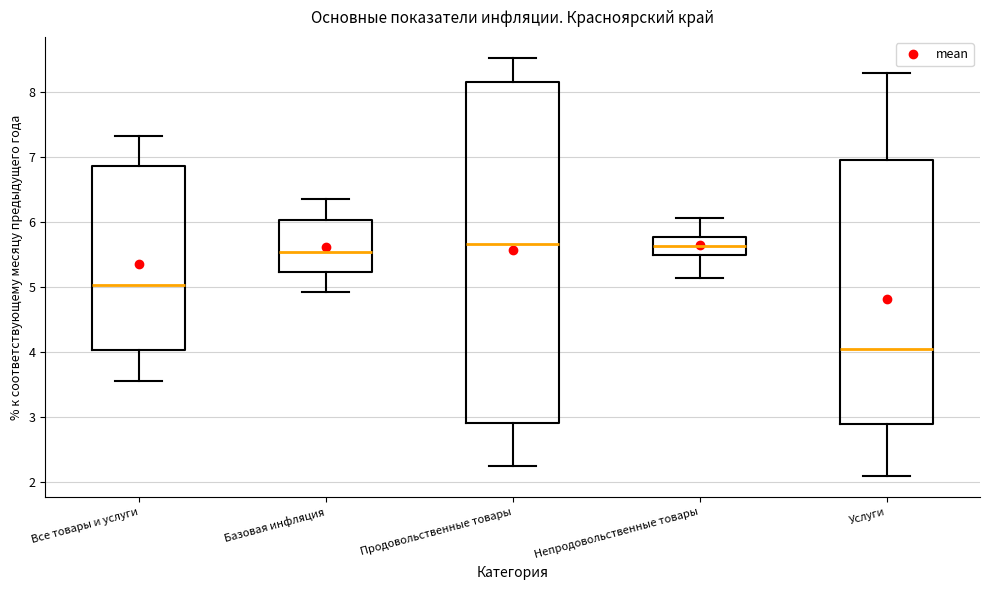

Where does the upper whisker of the box for Все товары и услуги end on the y-axis? The values are not printed on the chart, so give them approximately, as read against the axis.

7.3